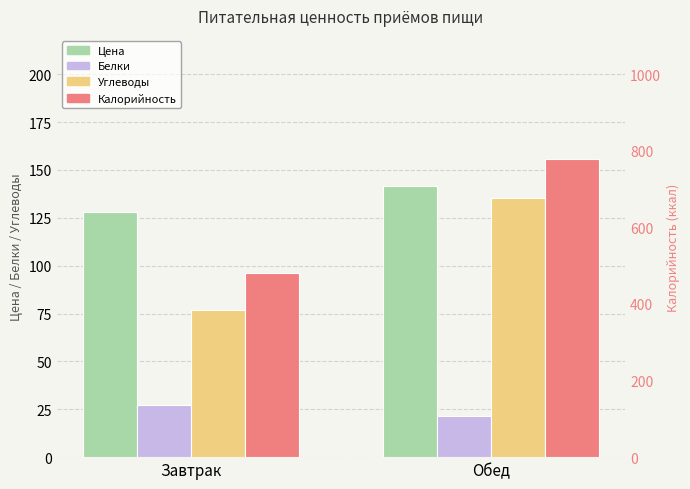

How many values in the Углеводы series exceed 135?

1